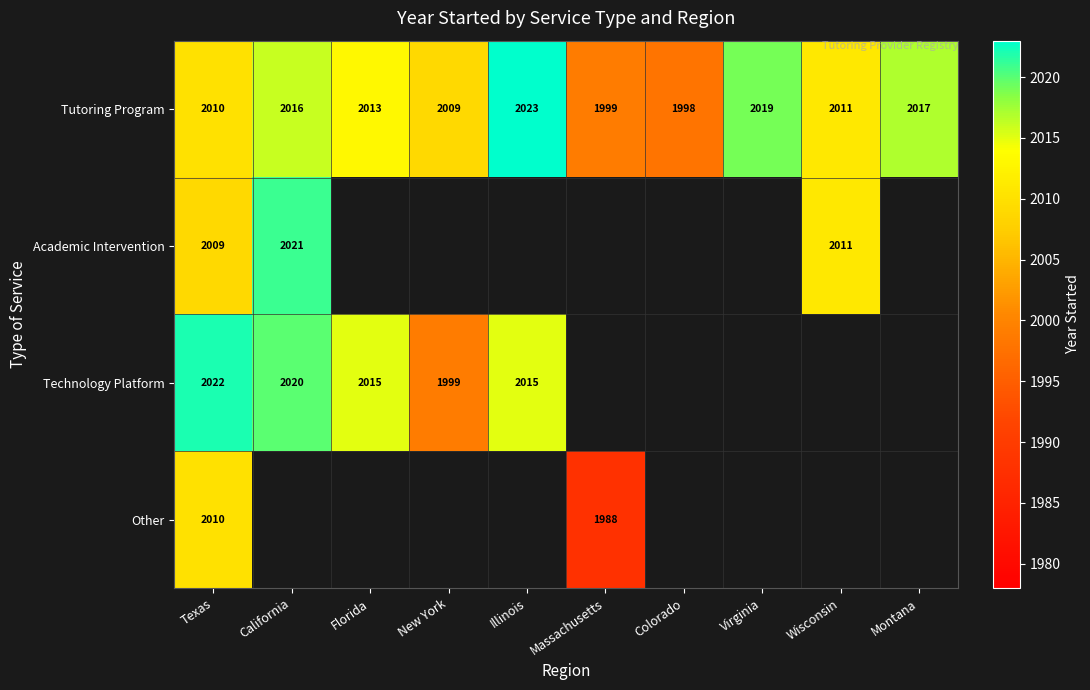

What is the sum of all Tutoring Program values?

20115